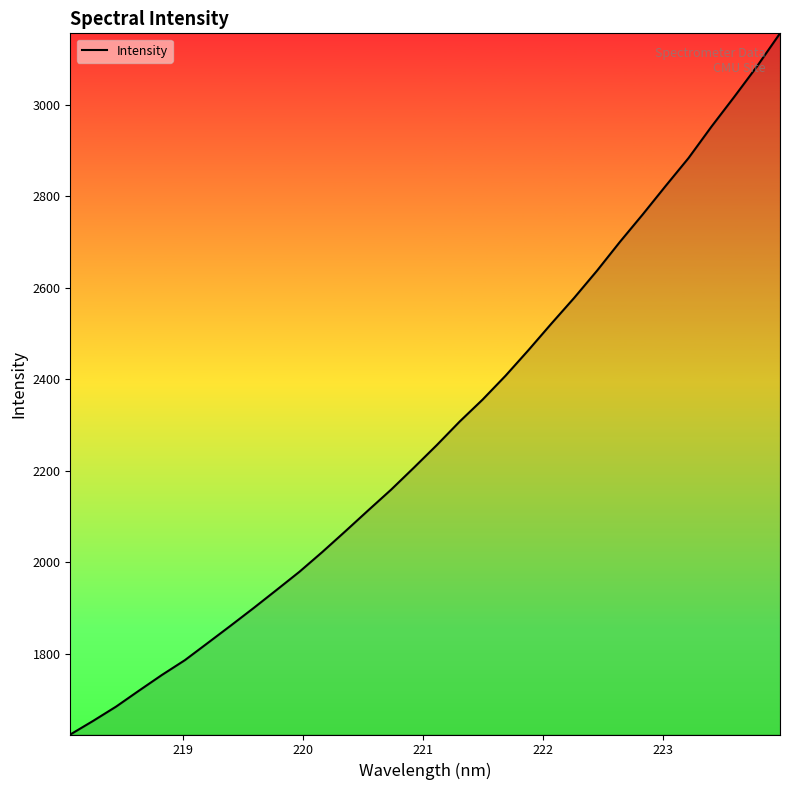

What is the minimum value shown in the chart?

1623.7